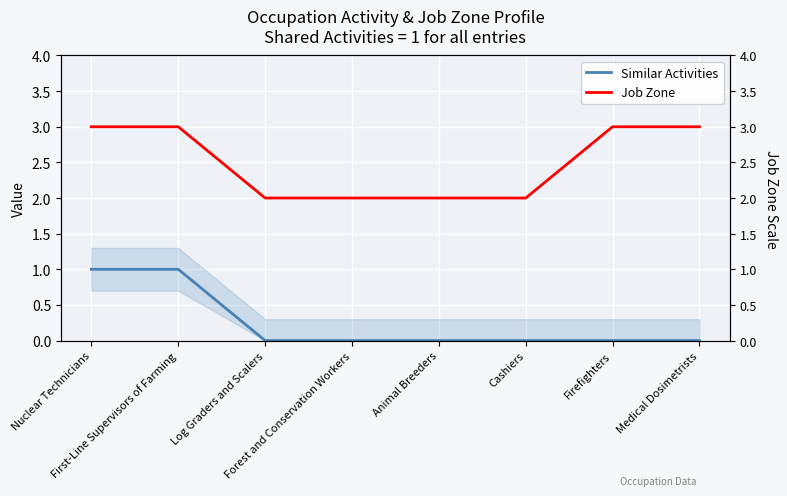

At which label does Job Zone reach its minimum?

Log Graders and Scalers